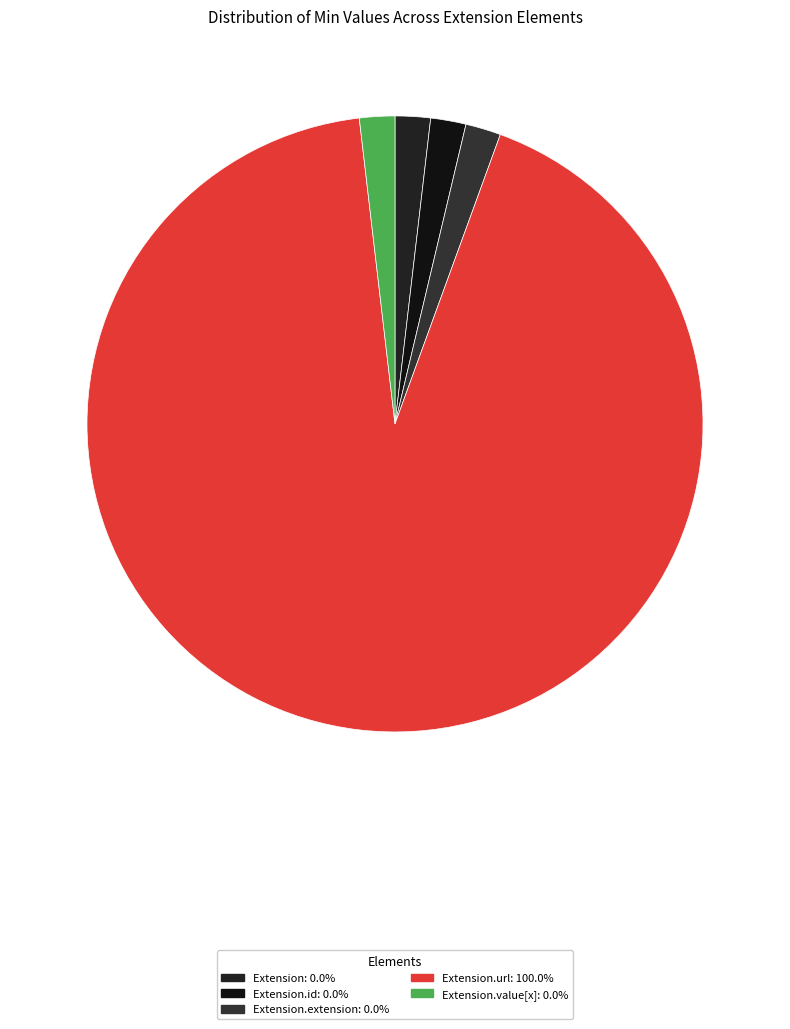

Count the number of slices in the pie.

5